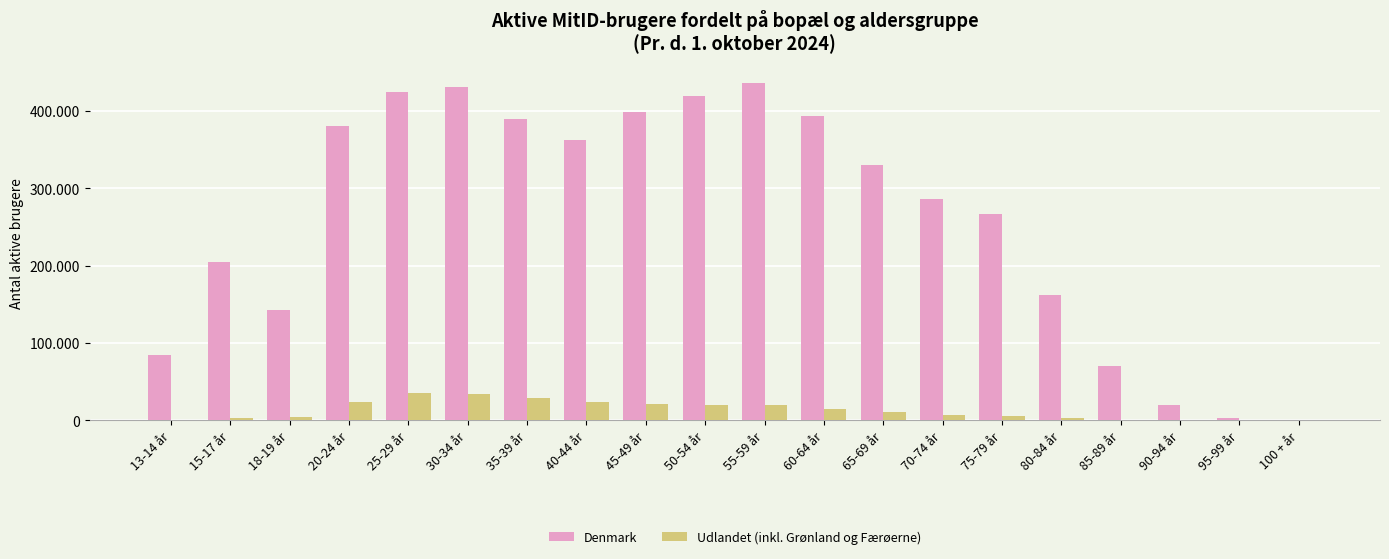

Is it true that Denmark equals 250339 at 18-19 år?

False